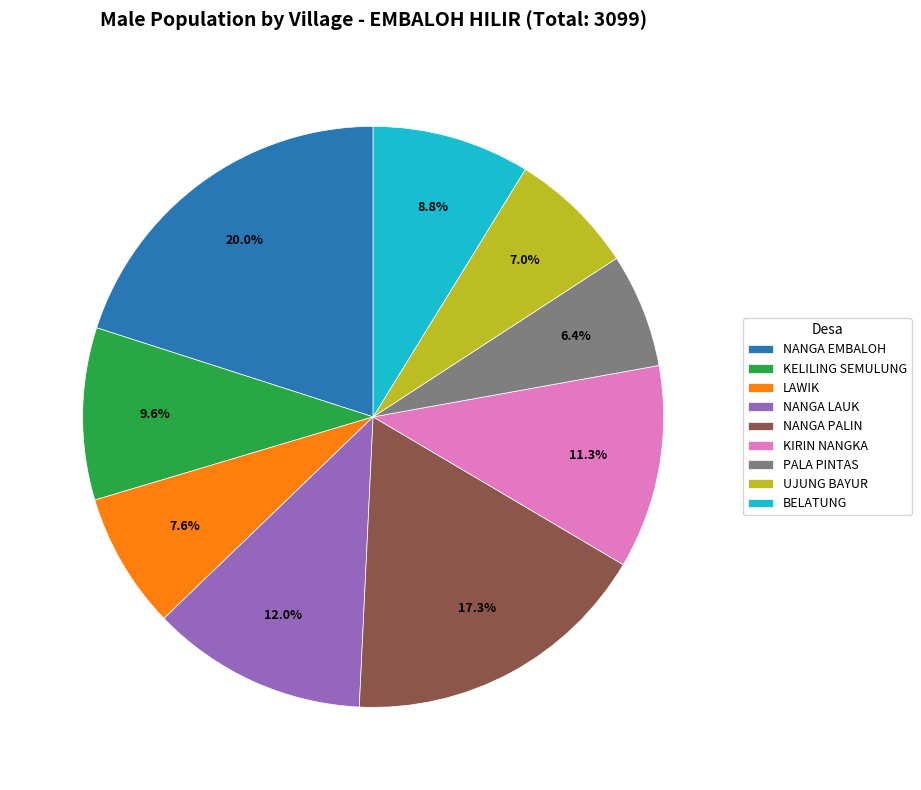

What percentage do NANGA PALIN and NANGA EMBALOH together represent?

37.3%